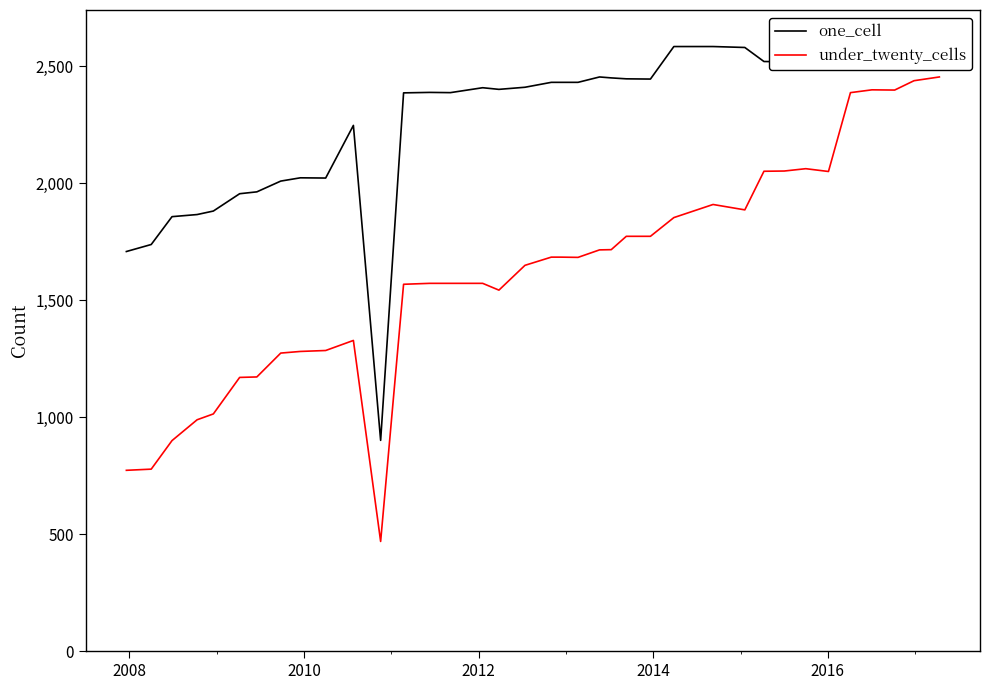

What is the minimum value for under_twenty_cells?

469